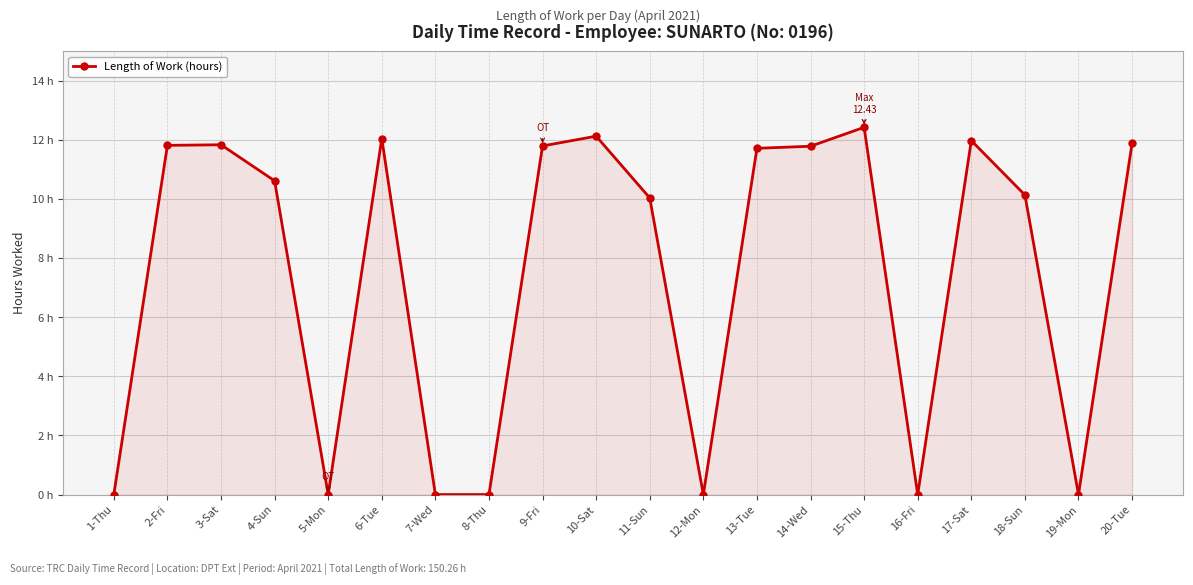

Is this an area chart (filled region under the line)?

Yes